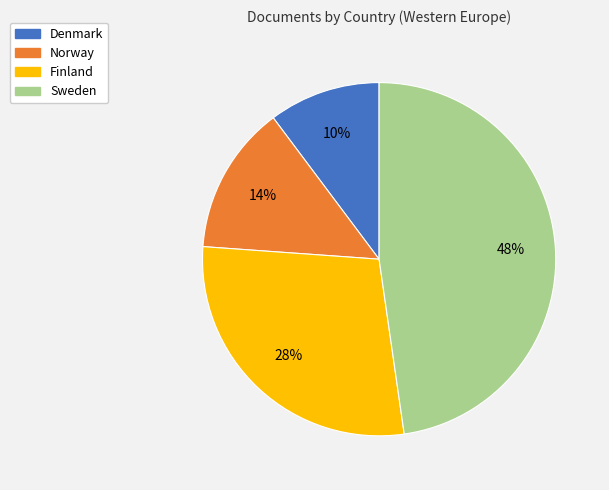

Is it true that Finland is 15% of the pie?

False